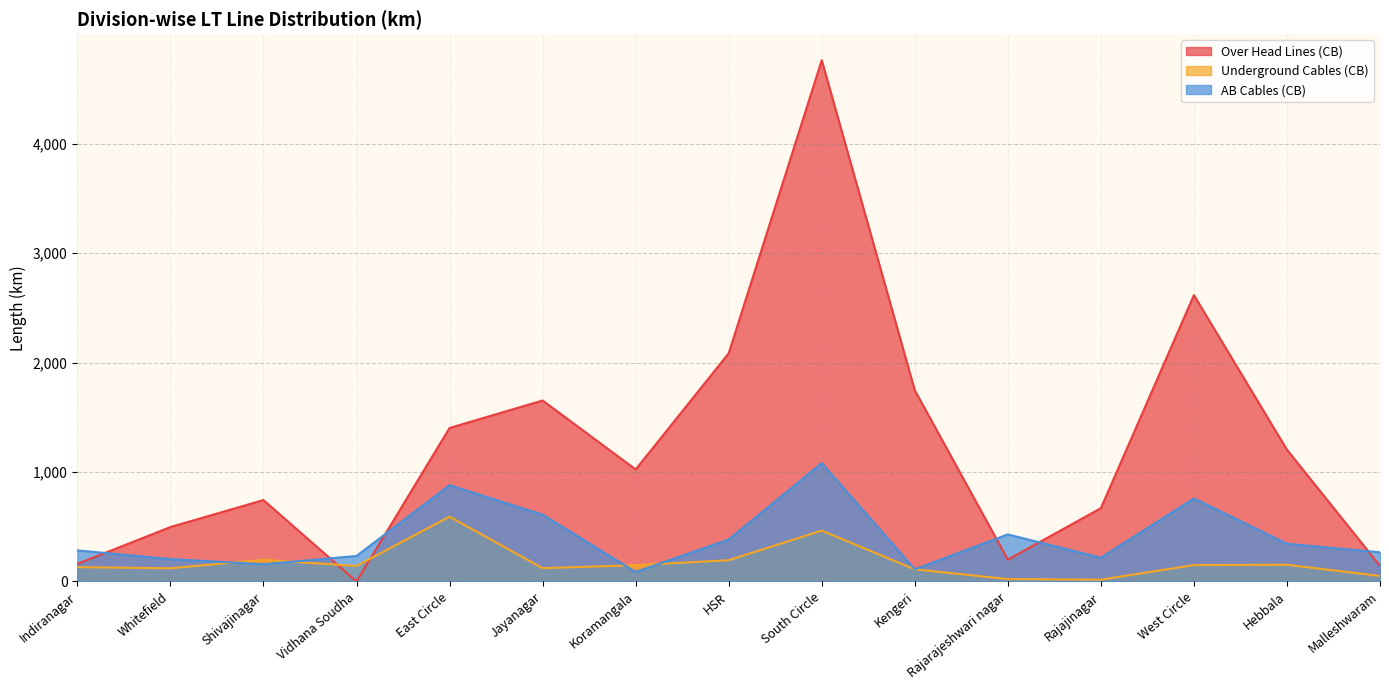

Does the chart display data point markers on the line(s)?

No